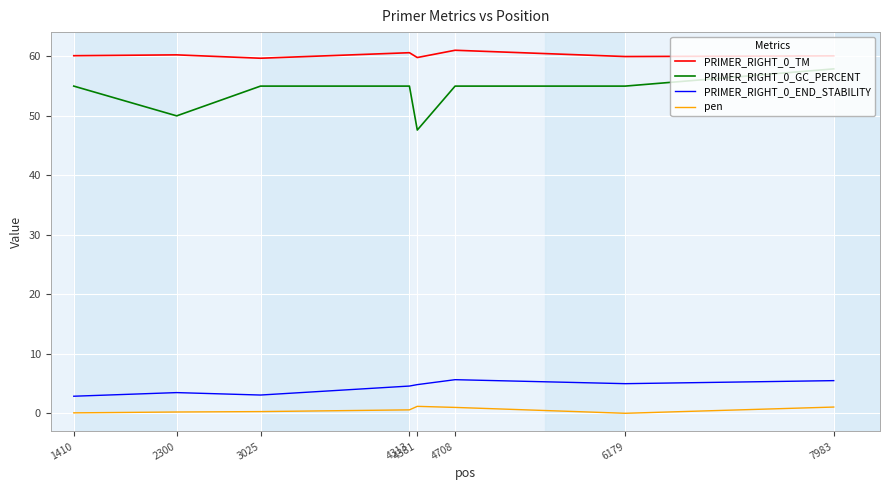

What is the approximate value of pen at 2300?

0.2